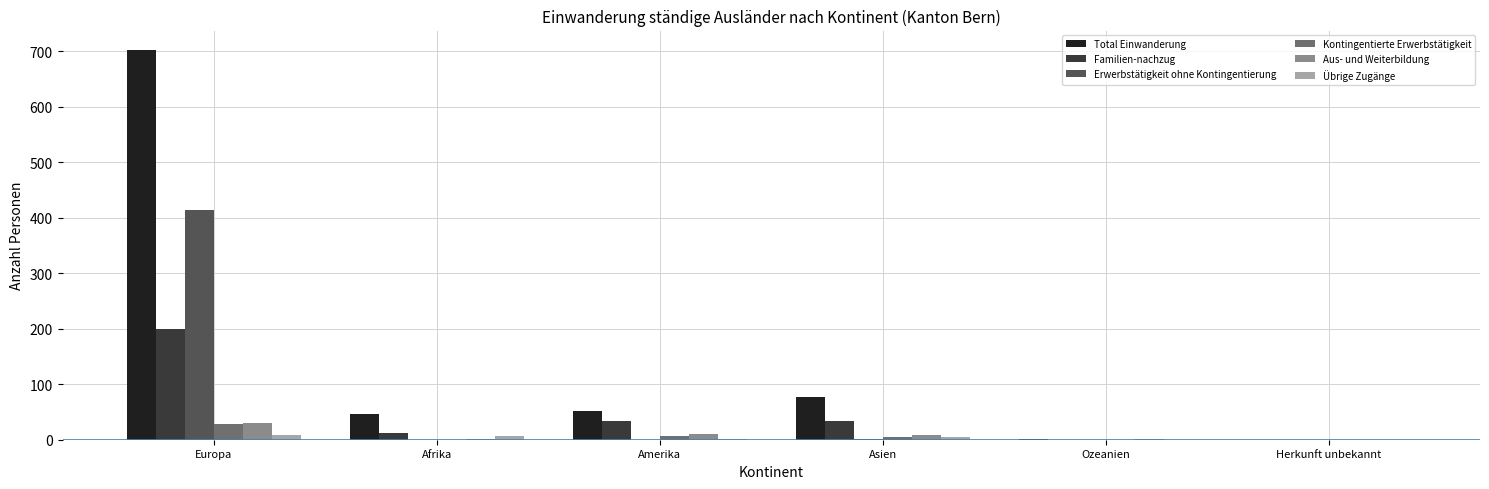

At which category is the sum across all series the highest?

Europa